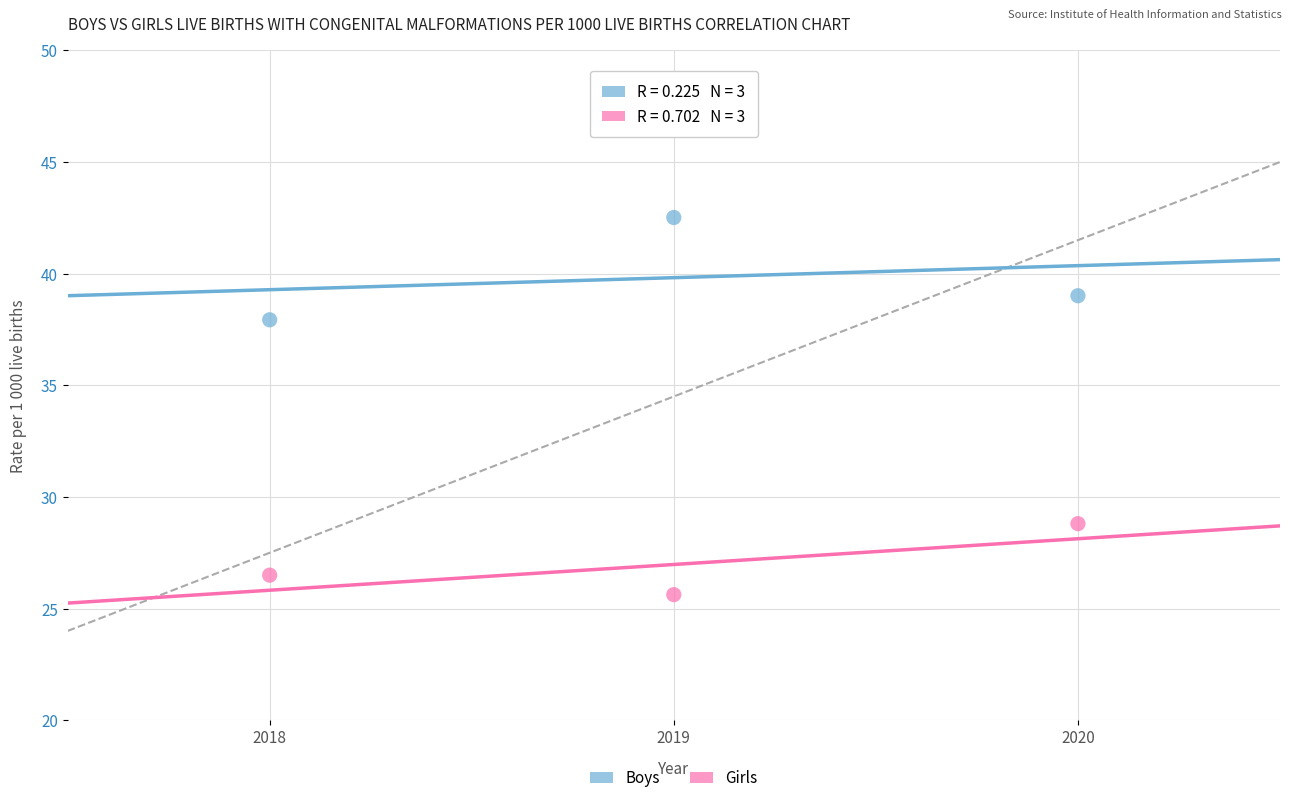

Which series has the largest Y range (max minus min)?

Boys